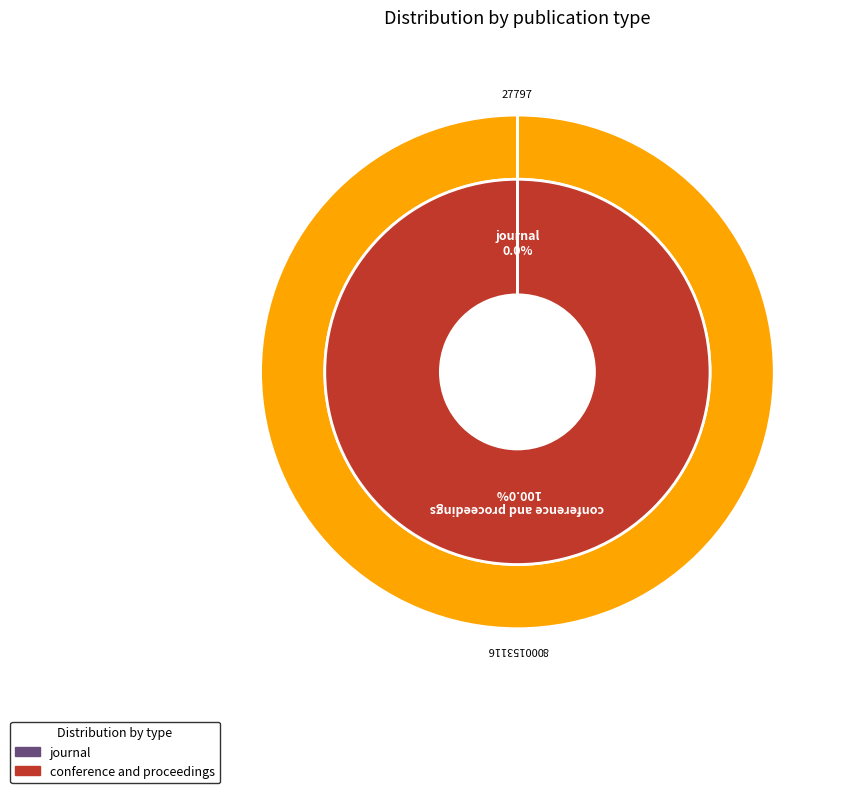

How many slices are in this pie chart?

2